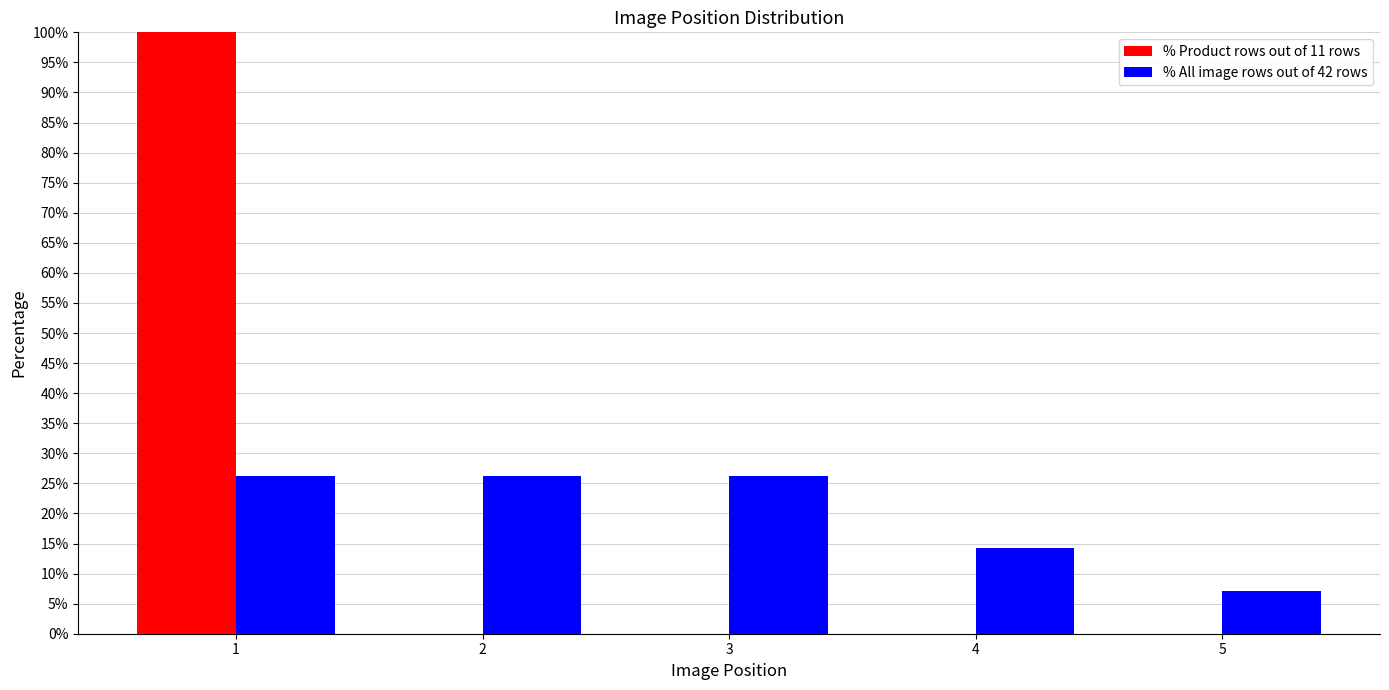

Reading right to left, what are all the values shown in this chart?

% Product rows out of 11 rows: 5=0.0	4=0.0	3=0.0	2=0.0	1=100.0
% All image rows out of 42 rows: 5=7.1	4=14.3	3=26.2	2=26.2	1=26.2